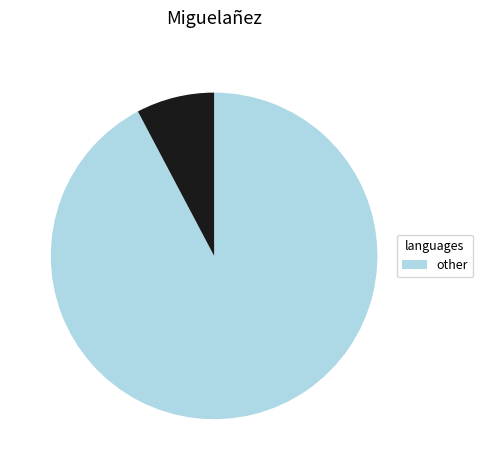

Is there any slice that represents more than half of the pie?

Yes